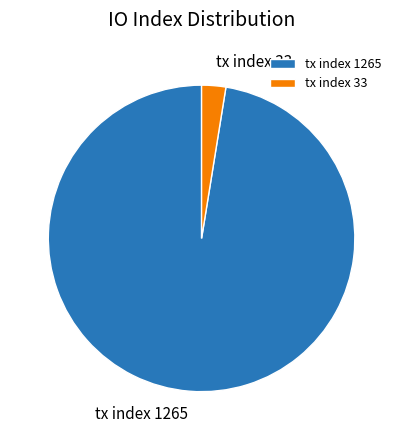

Between tx index 33 and tx index 1265, which is larger?

tx index 1265